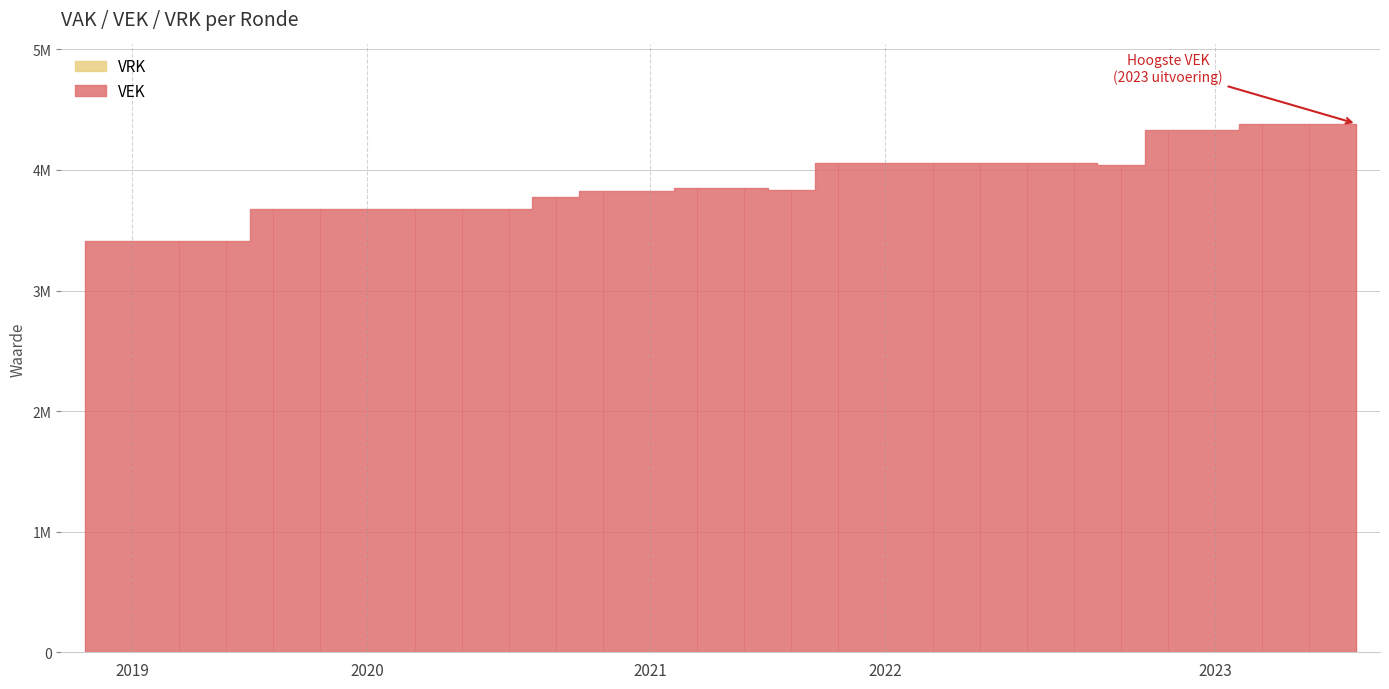

What is the label of the 27th point from the left?

2023 1ste aanpassing - goedgekeurd